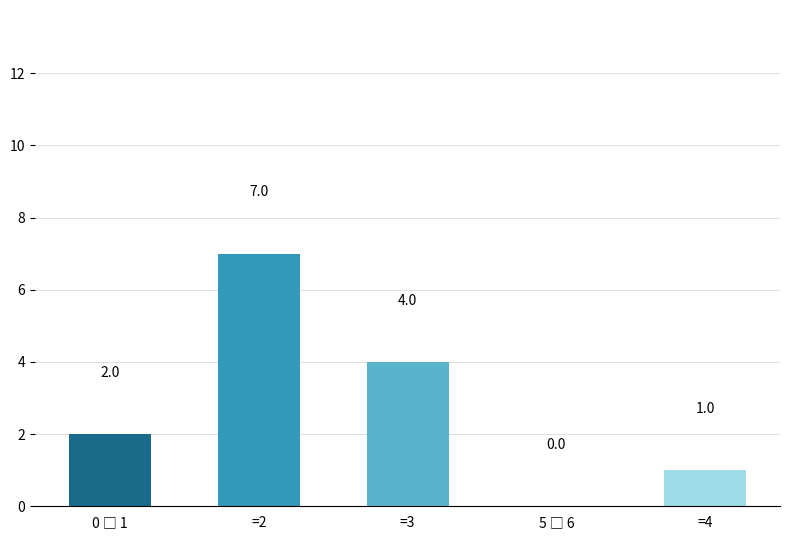

Which label corresponds to the largest value in the chart?

=2